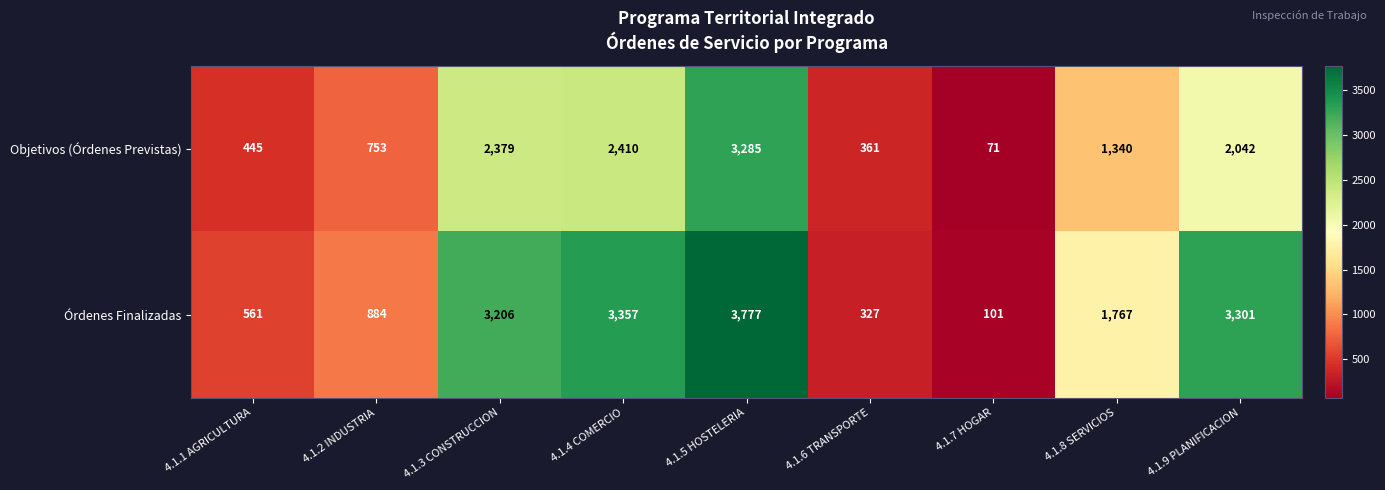

The Órdenes Finalizadas series shows 561 at 4.1.1 AGRICULTURA. True or false?

True